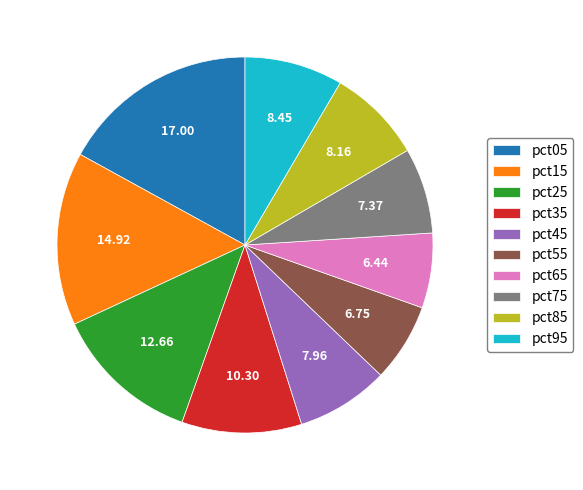

Is pct05 the majority of the pie?

No